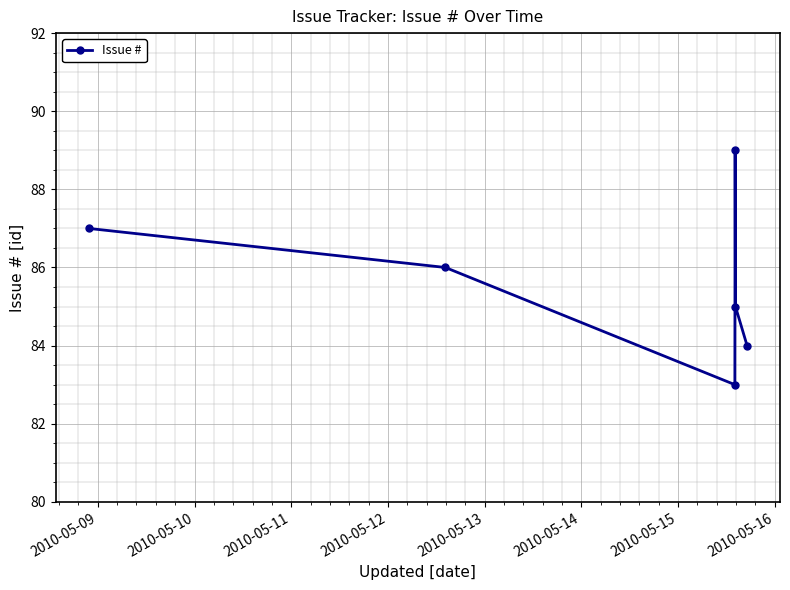

What is the smallest value displayed?

83